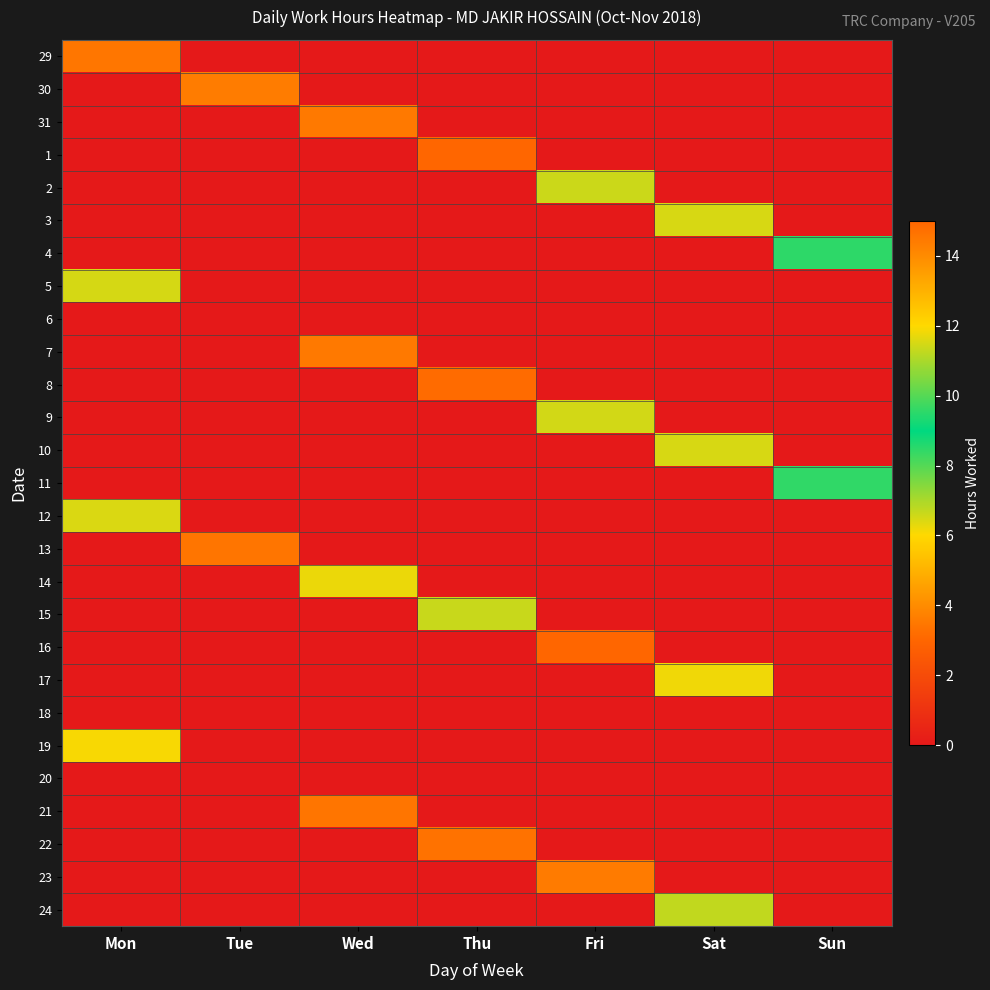

What is the maximum value shown in the chart?

15.0